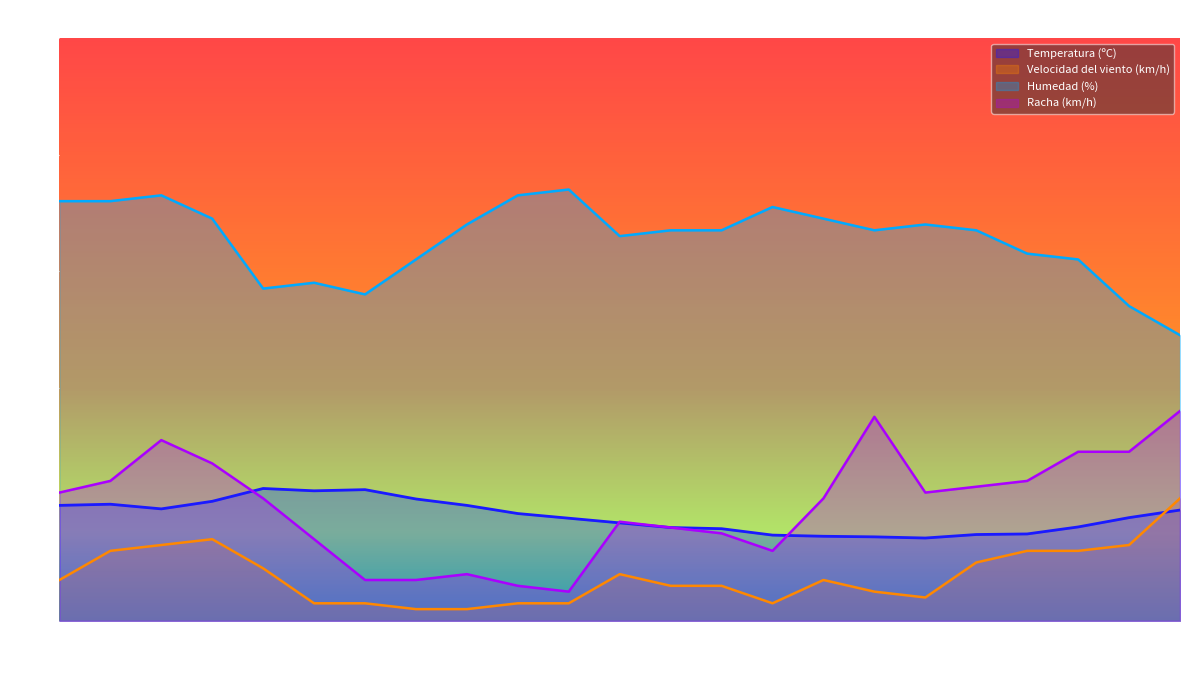

The value of Racha (km/h) at 09/06 19:00 is 14.0. True or false?

True